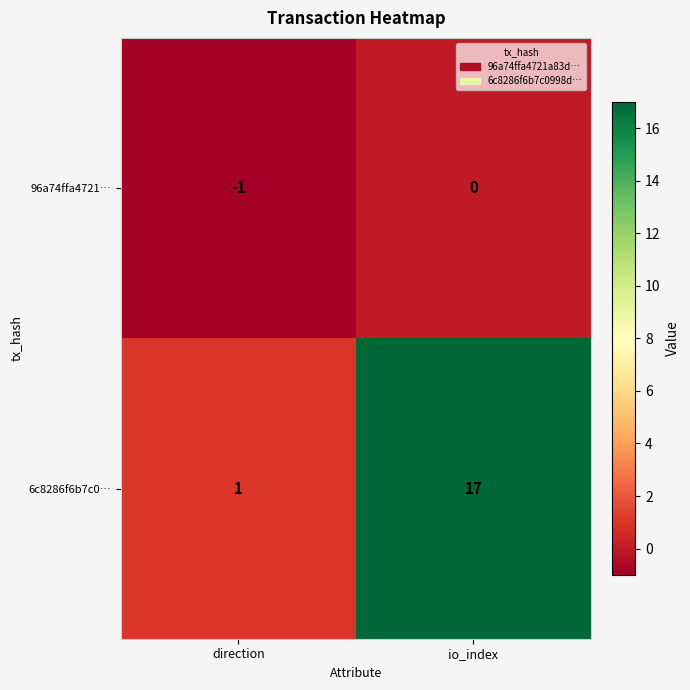

Is it true that 6c8286f6b7c0… equals 17 at io_index?

True